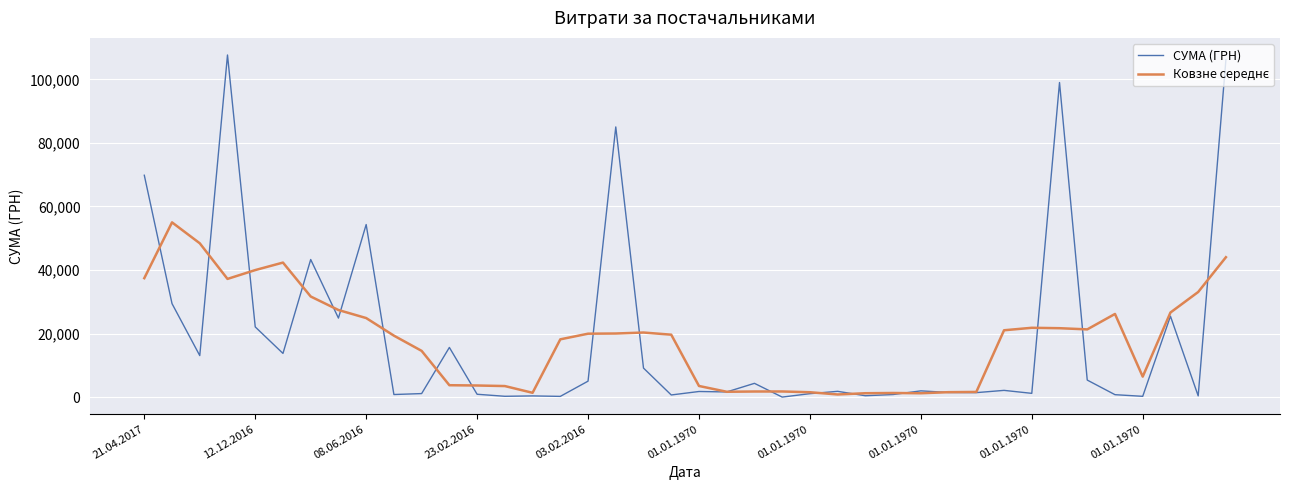

Which series has the largest range (max minus min)?

СУМА (ГРН)